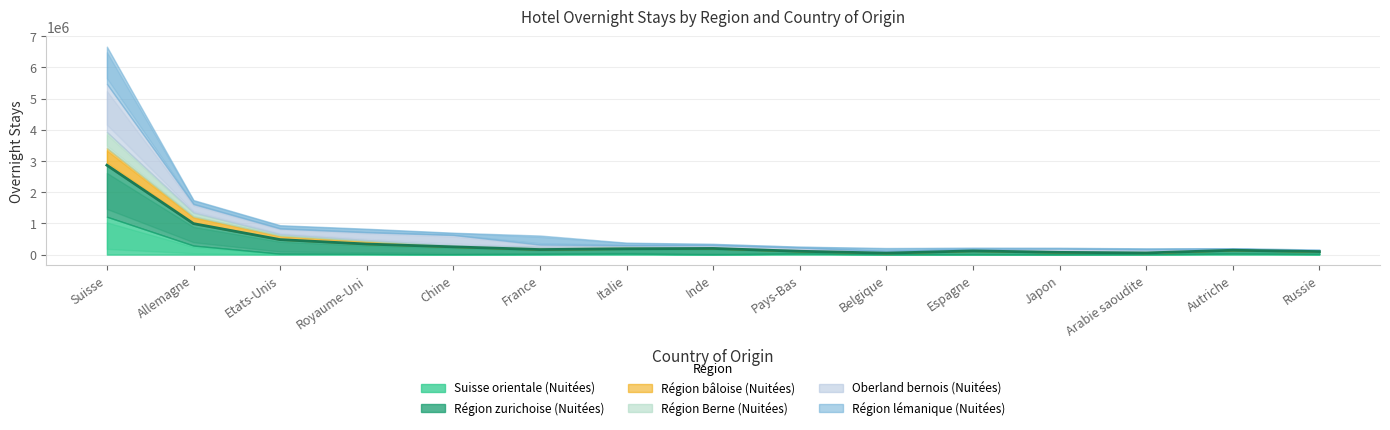

List the labels in order of Région bâloise (Nuitées) value, smallest first.

Arabie saoudite, Russie, Japon, Inde, Belgique, Chine, Autriche, Espagne, Pays-Bas, Italie, France, Royaume-Uni, Etats-Unis, Allemagne, Suisse